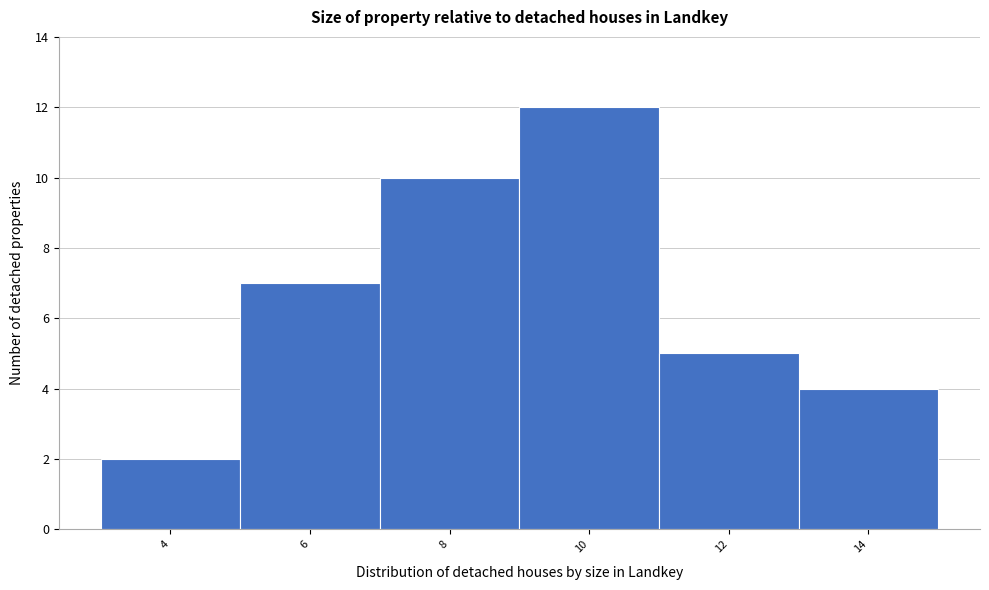

Reading left to right, extract all data points from this chart.

4=2	6=7	8=10	10=12	12=5	14=4